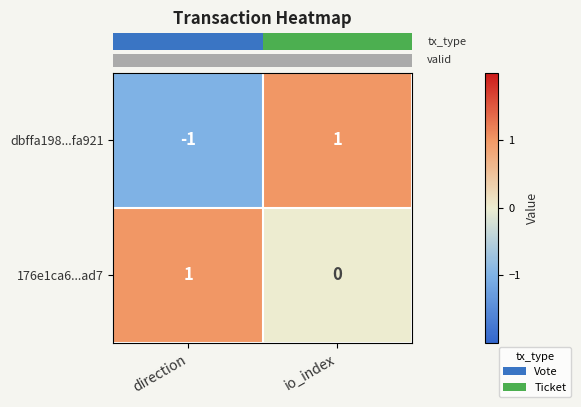

At which category is the sum across all series the highest?

io_index